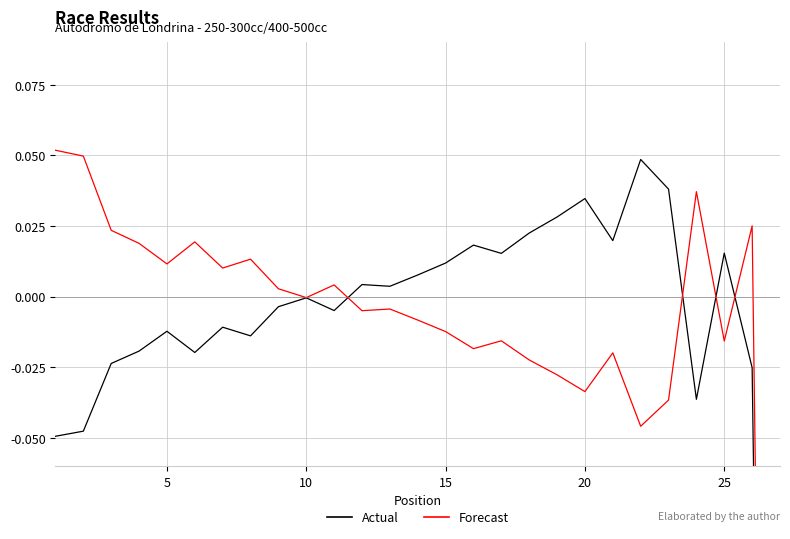

Reading left to right, list all the values displayed in this chart.

Best Lap time (norm.): -0.0	-0.0	-0.0	-0.0	-0.0	-0.0	-0.0	-0.0	-0.0	-0.0	-0.0	0.0	0.0	0.0	0.0	0.0	0.0	0.0	0.0	0.0	0.0	0.0	0.0	-0.0	0.0	-0.0	-0.7
Best Speed (norm.): 0.1	0.0	0.0	0.0	0.0	0.0	0.0	0.0	0.0	-0.0	0.0	-0.0	-0.0	-0.0	-0.0	-0.0	-0.0	-0.0	-0.0	-0.0	-0.0	-0.0	-0.0	0.0	-0.0	0.0	-0.7